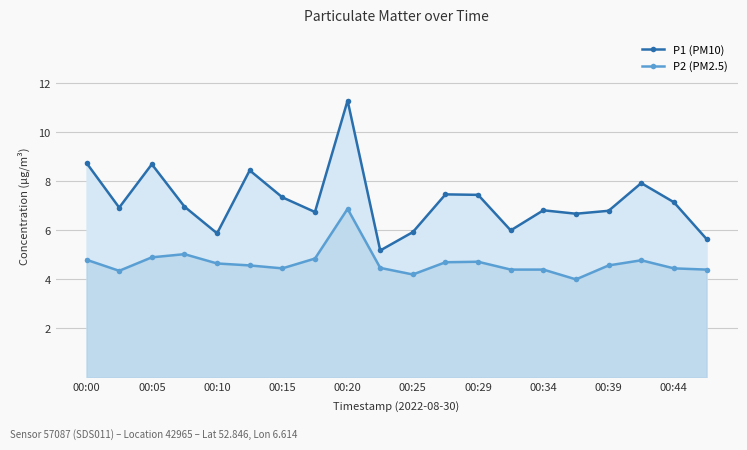

What are all the series names shown in the legend?

P1 (PM10), P2 (PM2.5)